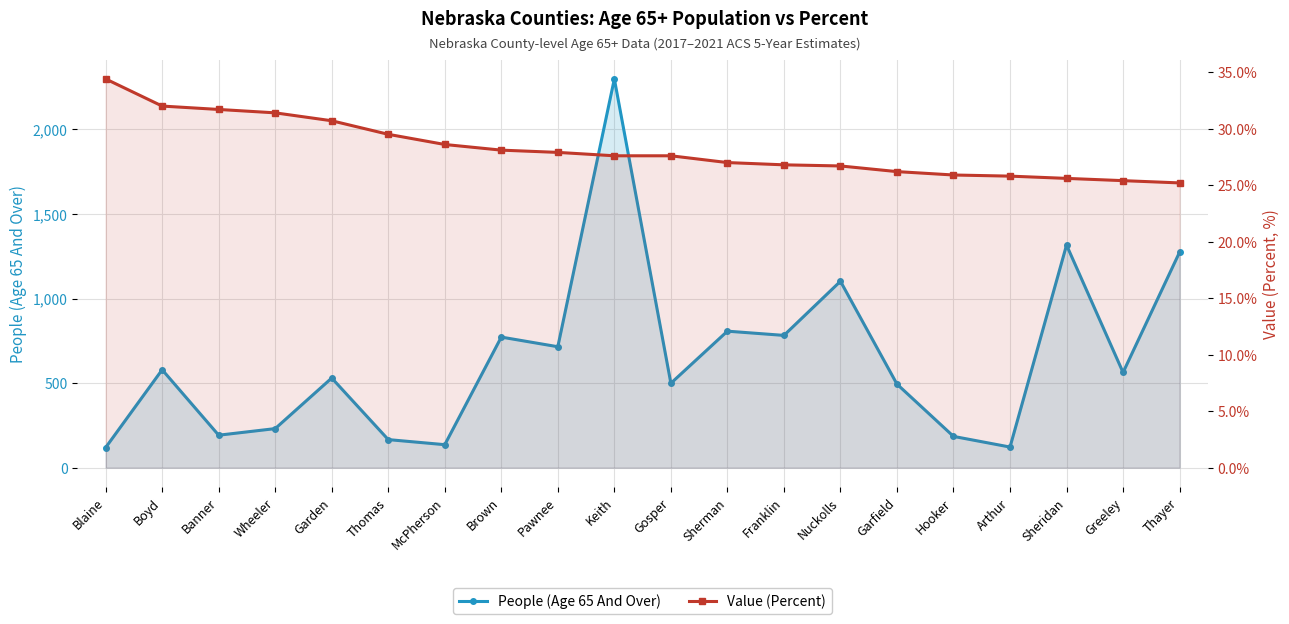

What is the greatest value displayed?

2298.0